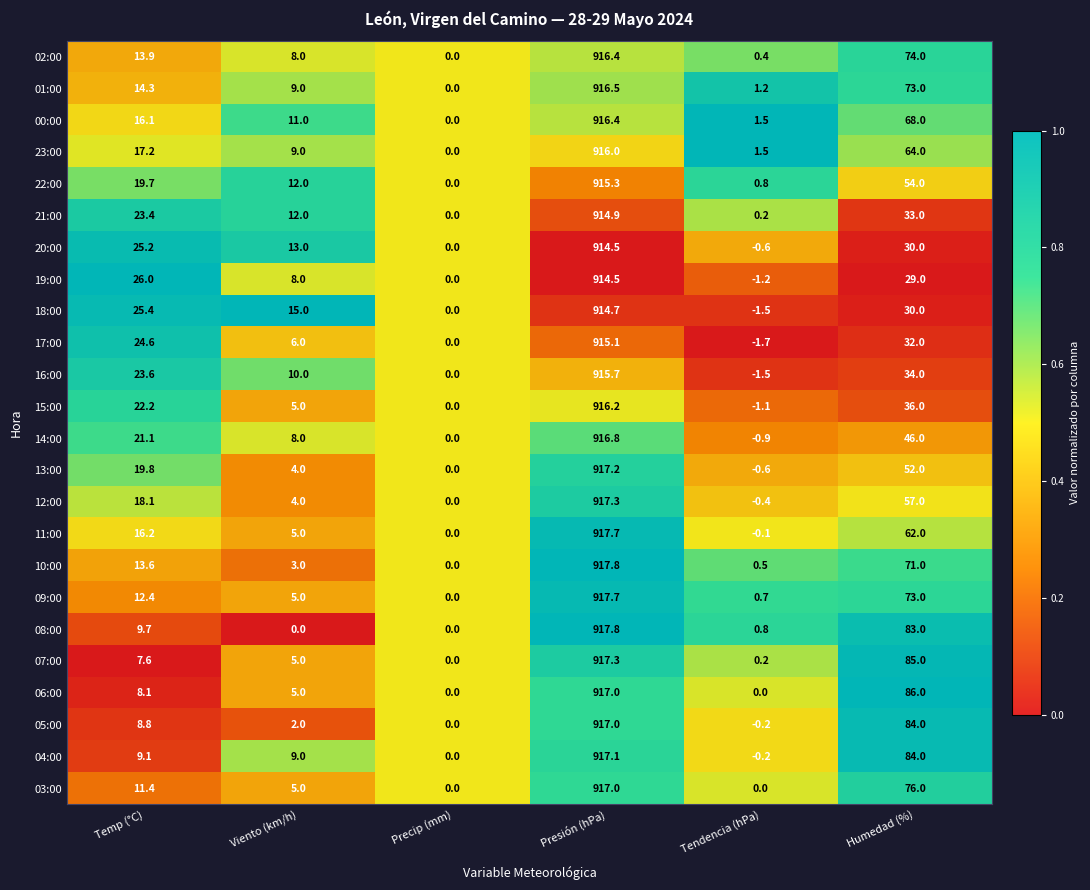

Which label corresponds to the smallest value in the chart?

Tendencia (hPa)